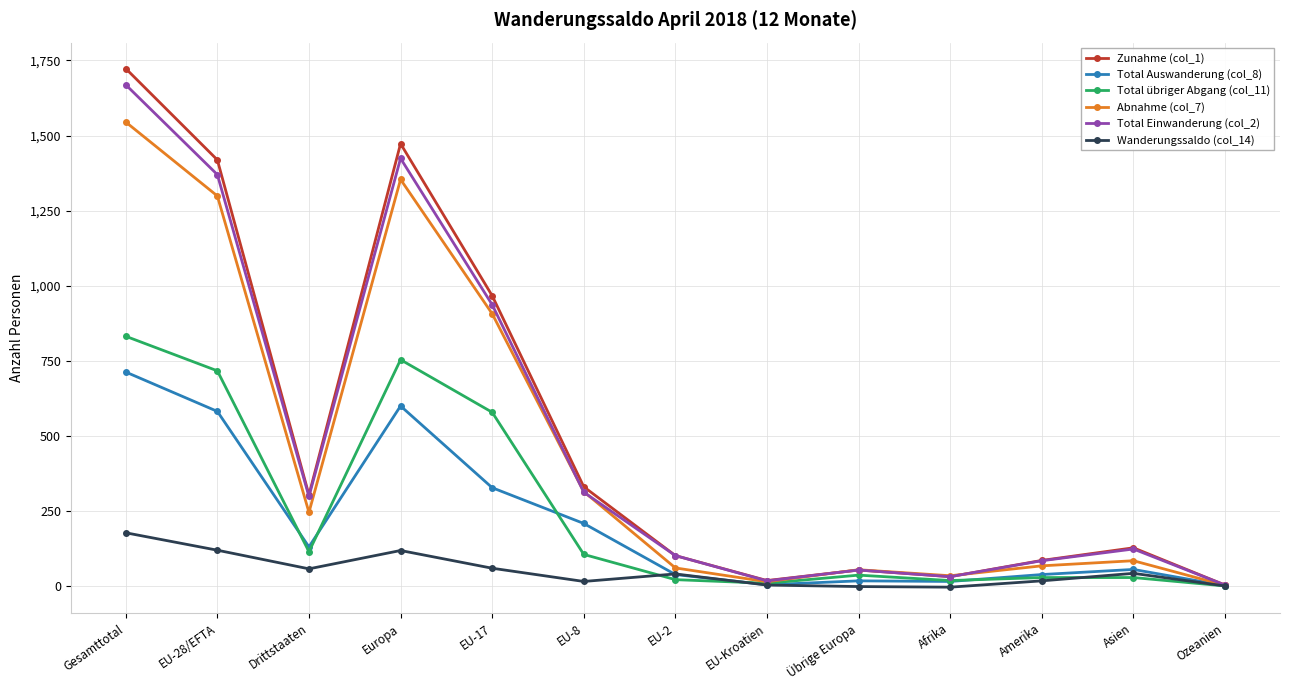

The value of Zunahme (col_1) at Asien is 220. True or false?

False